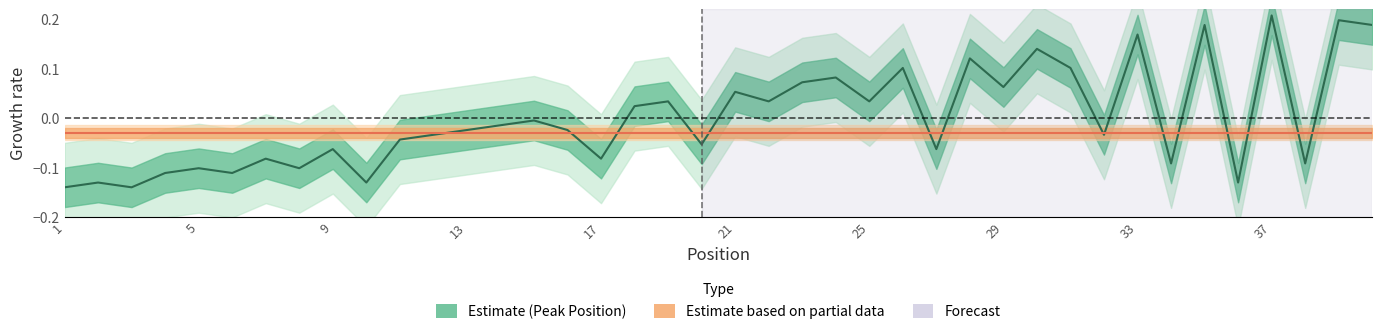

Which label corresponds to the smallest value in the chart?

1